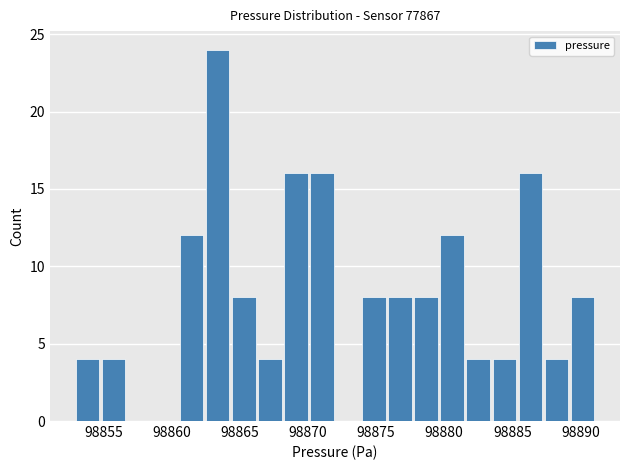

Around what value on the x-axis is the tallest bar? Give the approximate position of its centre, as read against the axis.

98863.5